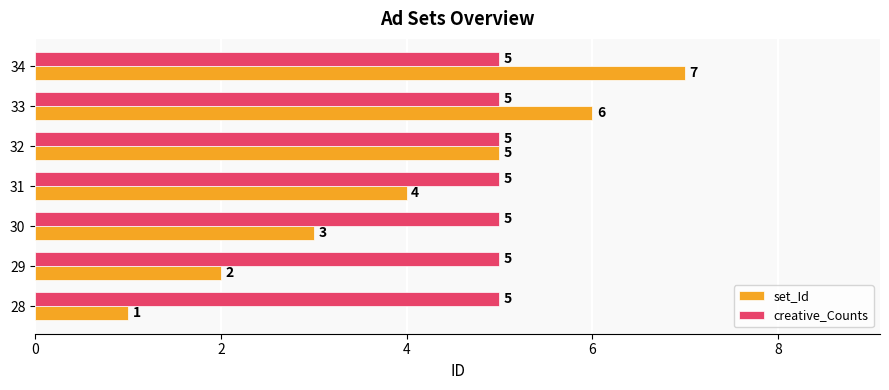

Which series has the largest range (max minus min)?

set_Id